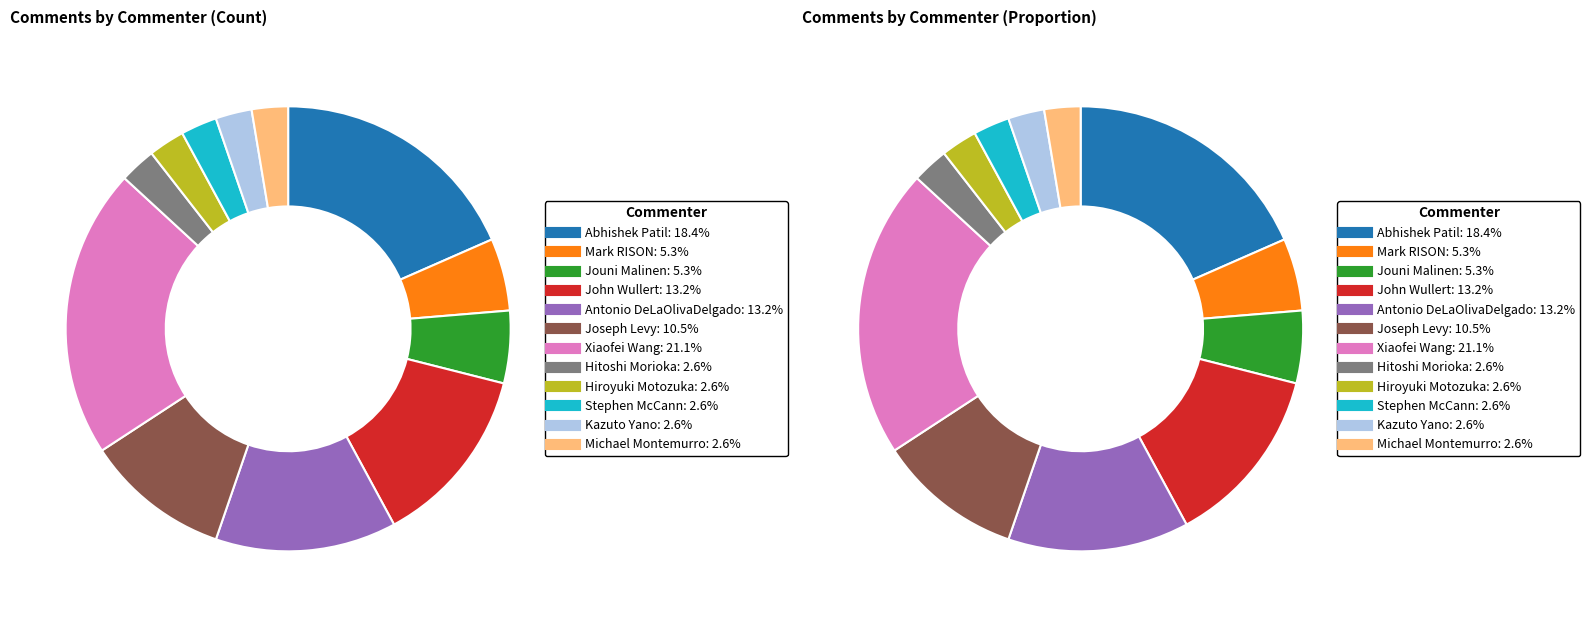

The Stephen McCann slice represents 3% of the pie. True or false?

True